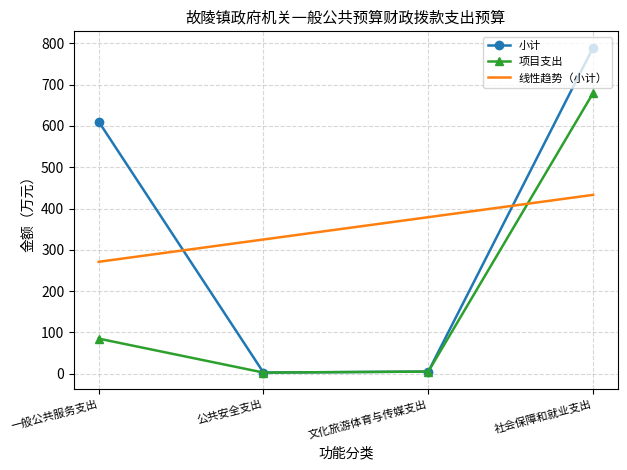

At which label does 线性趋势（小计） reach its peak?

社会保障和就业支出